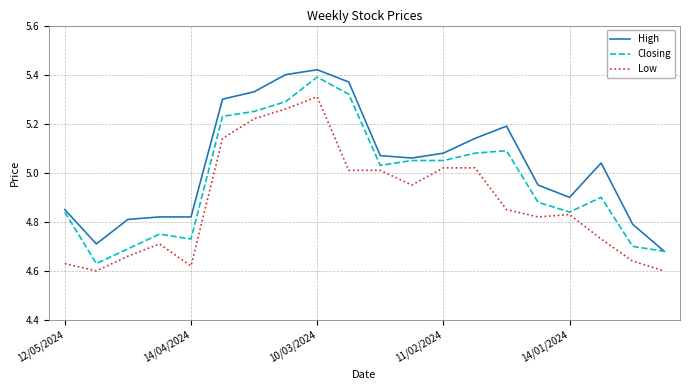

List the series in order of their overall mean, highest first.

High, Closing, Low